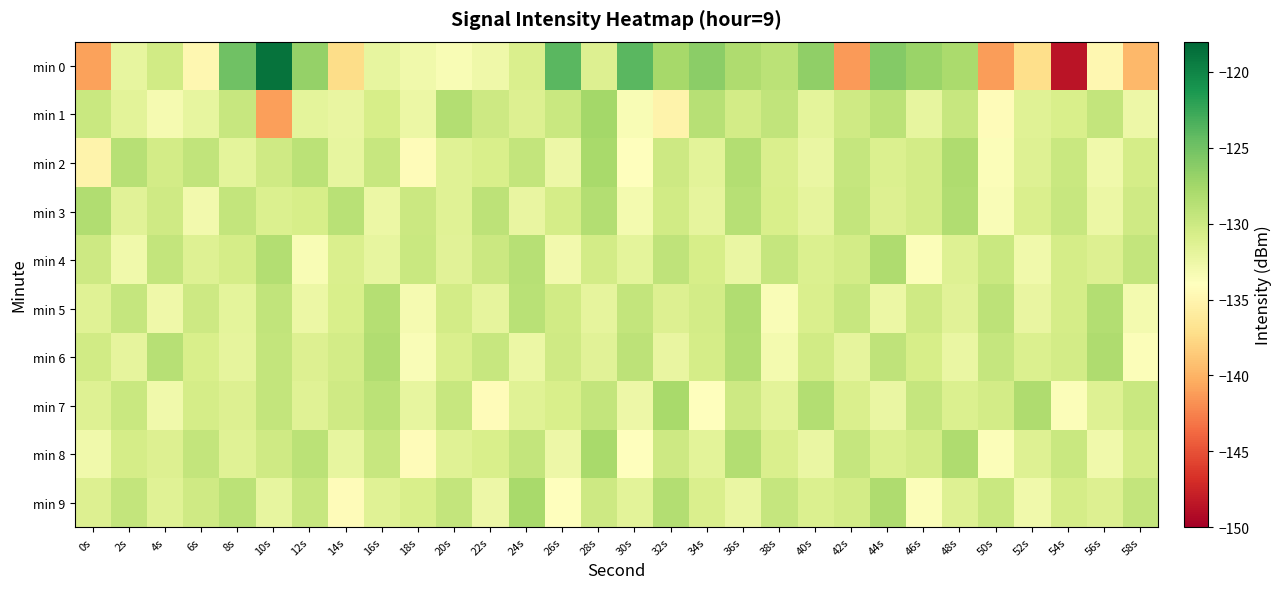

Which label corresponds to the largest value in the chart?

10s